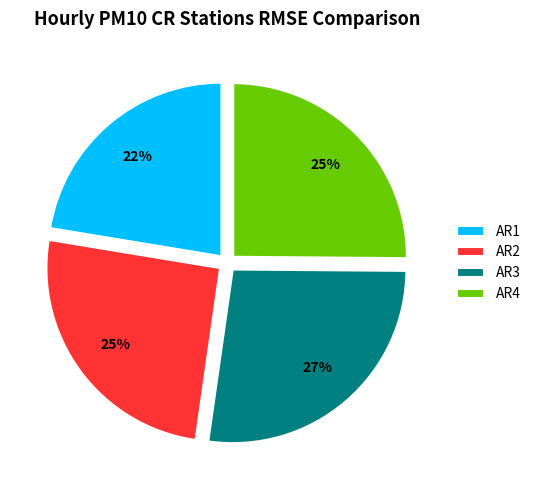

Is it true that AR1 is 22% of the pie?

True